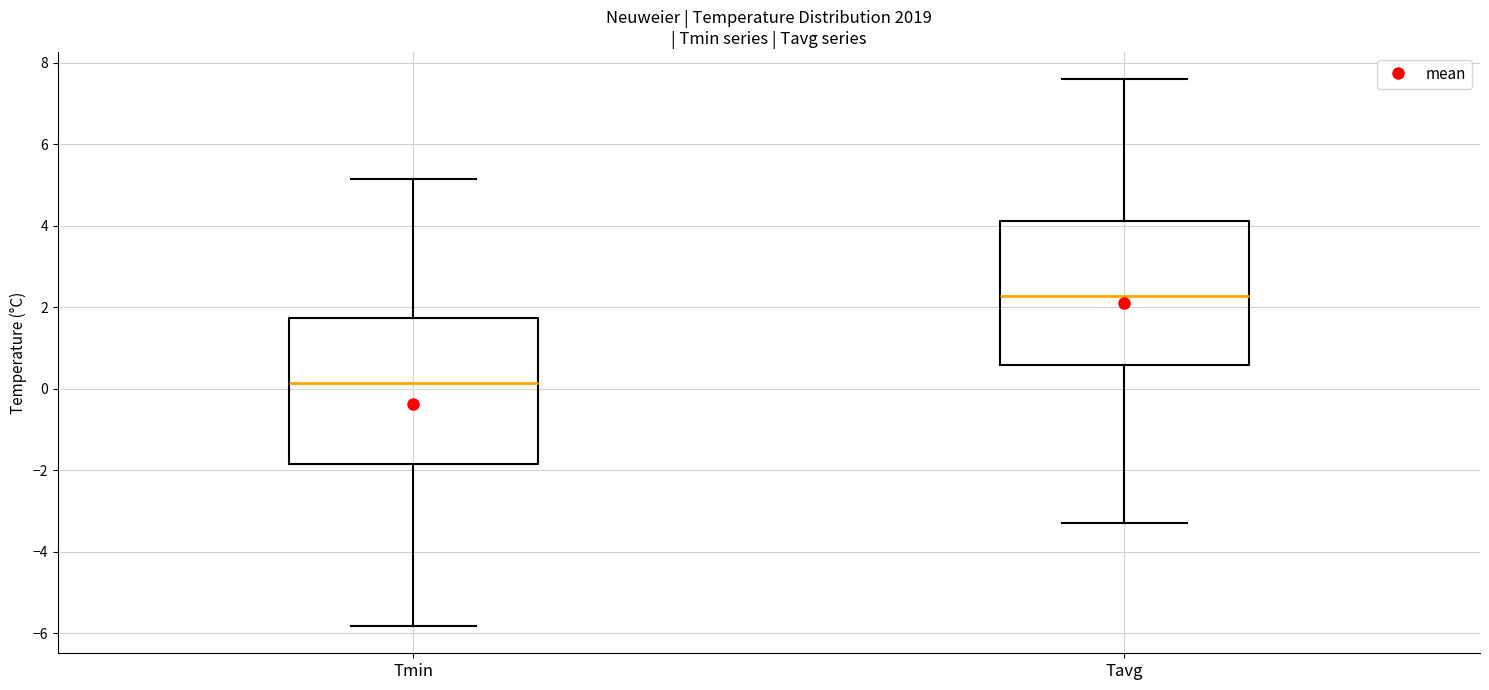

Which box's median line is the highest?

Tavg